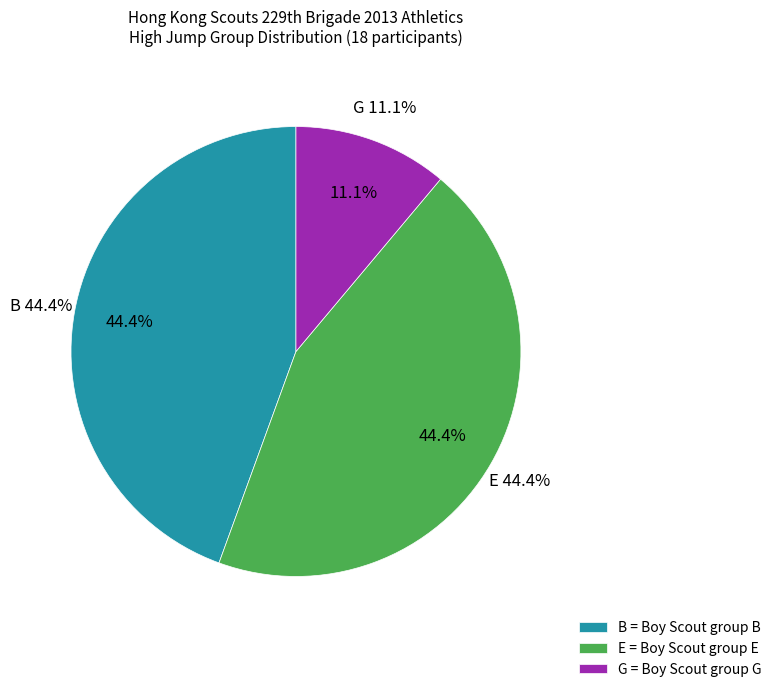

To the nearest percent, what percentage of the pie is E?

44%